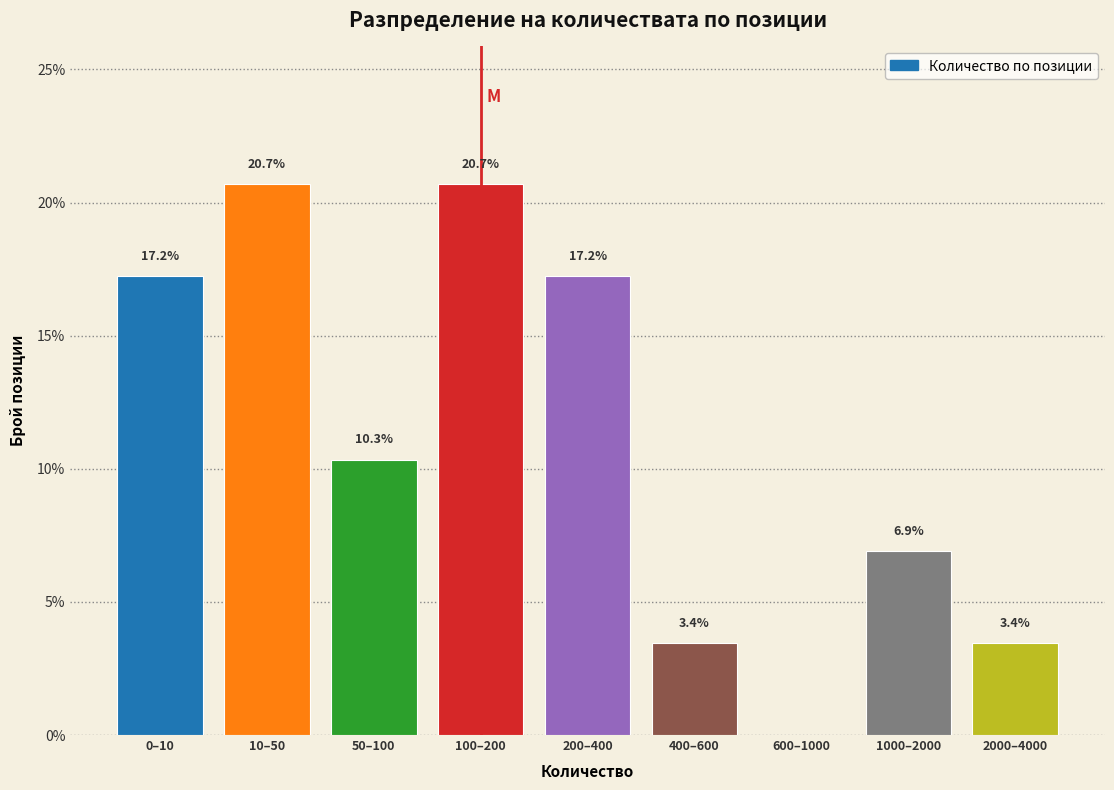

Reading left to right, transcribe all the data shown in this chart.

0–10=17.2	10–50=20.7	50–100=10.3	100–200=20.7	200–400=17.2	400–600=3.4	600–1000=0.0	1000–2000=6.9	2000–4000=3.4